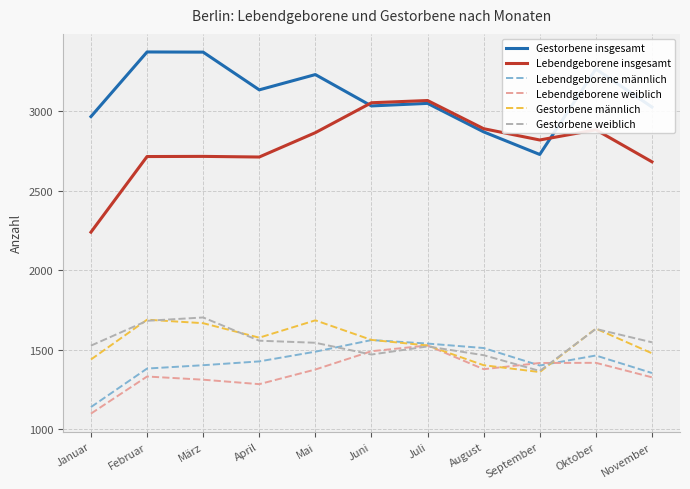

Does the chart have visible grid lines?

Yes